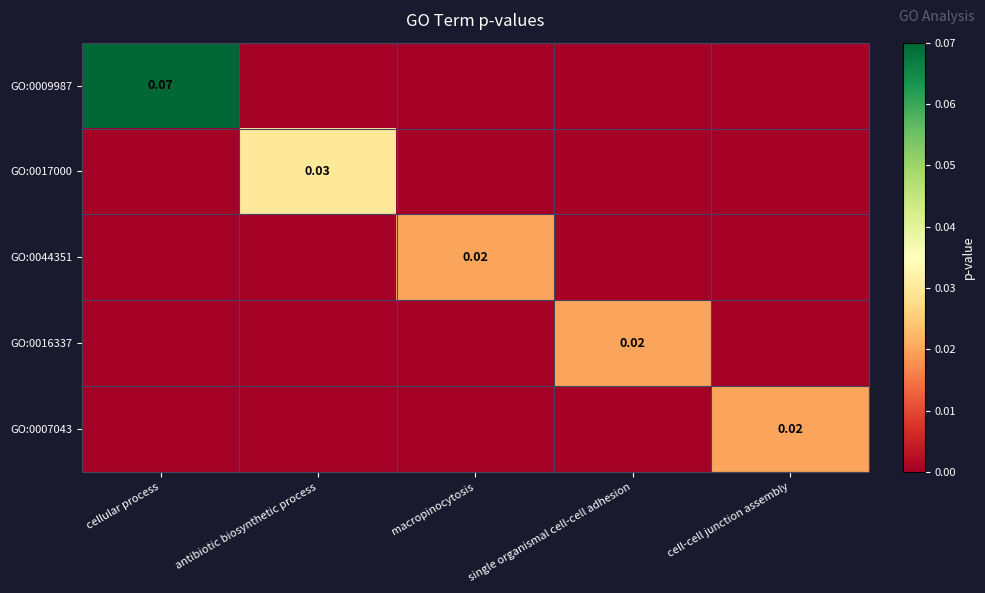

At cell-cell junction assembly, list the series in order from largest to smallest.

GO:0007043, GO:0009987, GO:0017000, GO:0044351, GO:0016337